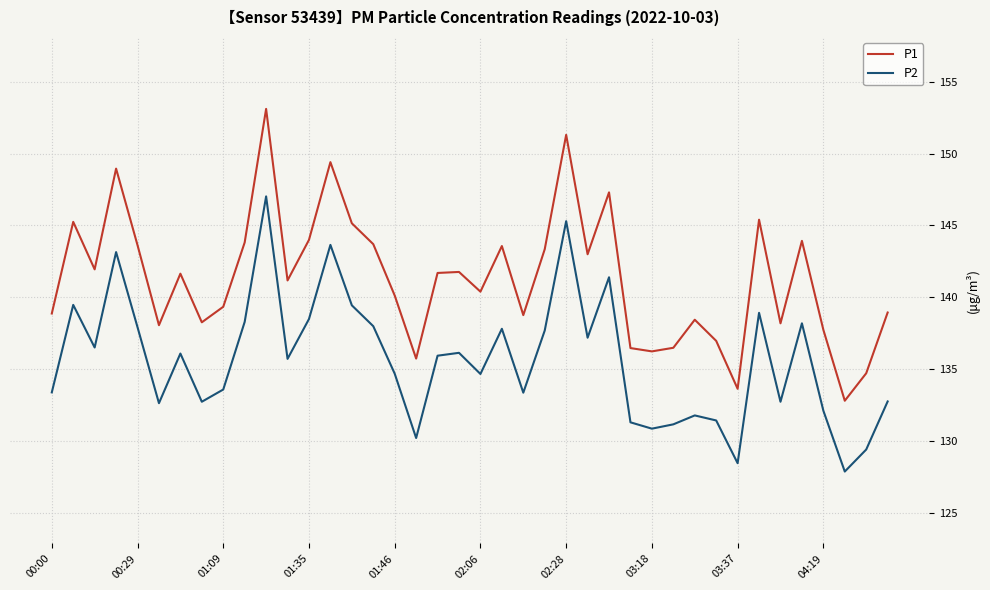

Which series has the largest total across all categories?

P1